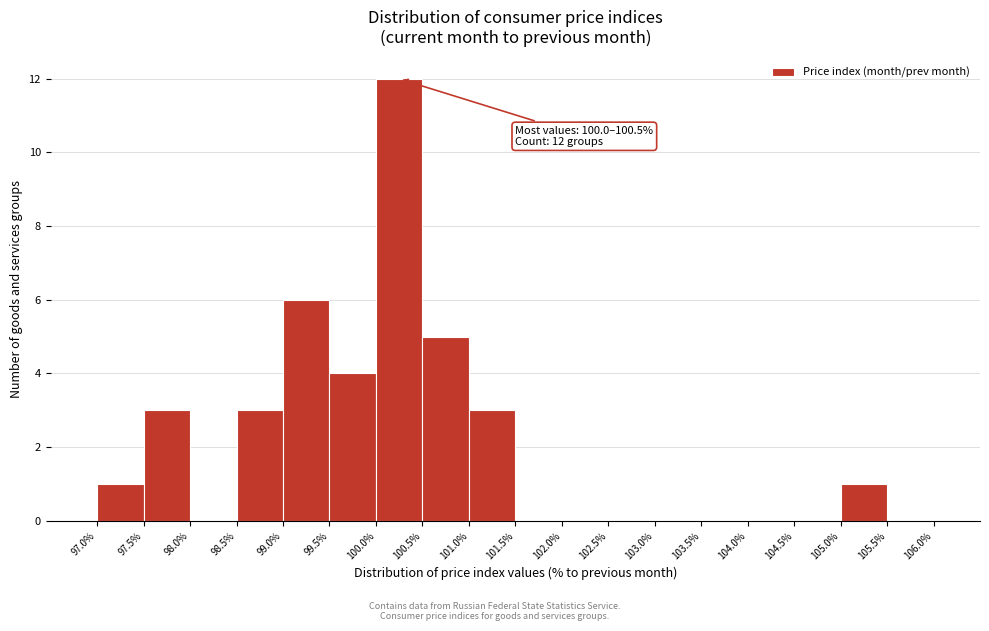

Which range on the x-axis has the tallest bar?

100.0% to 100.5%